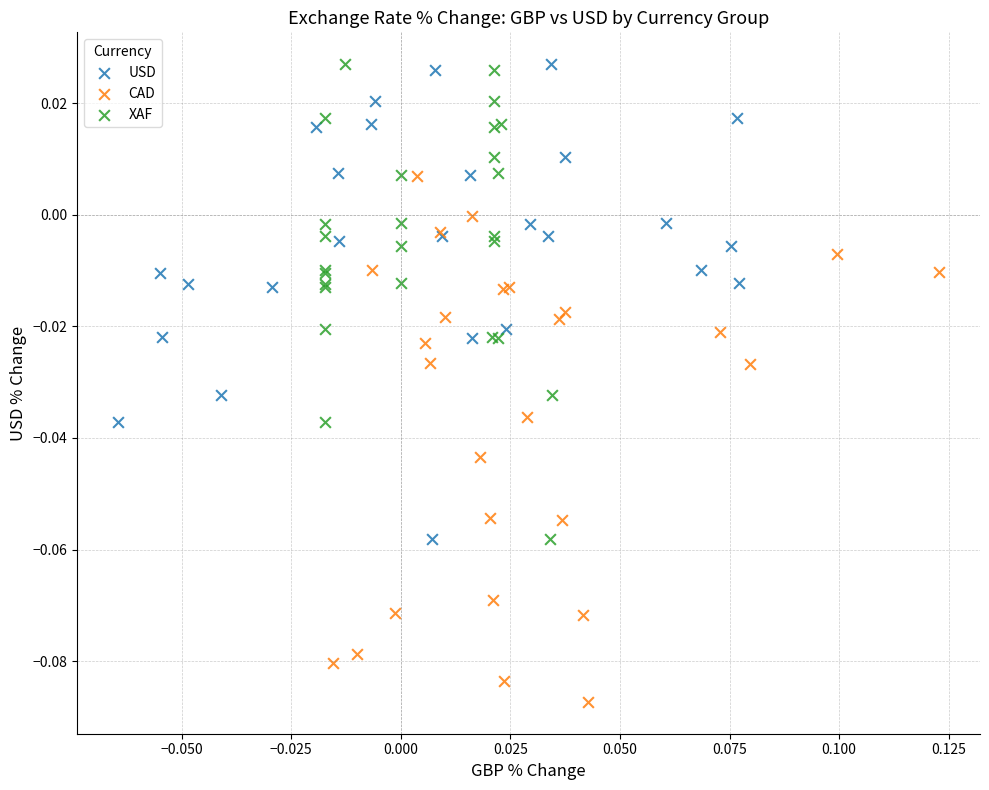

Which series has the largest Y range (max minus min)?

CAD